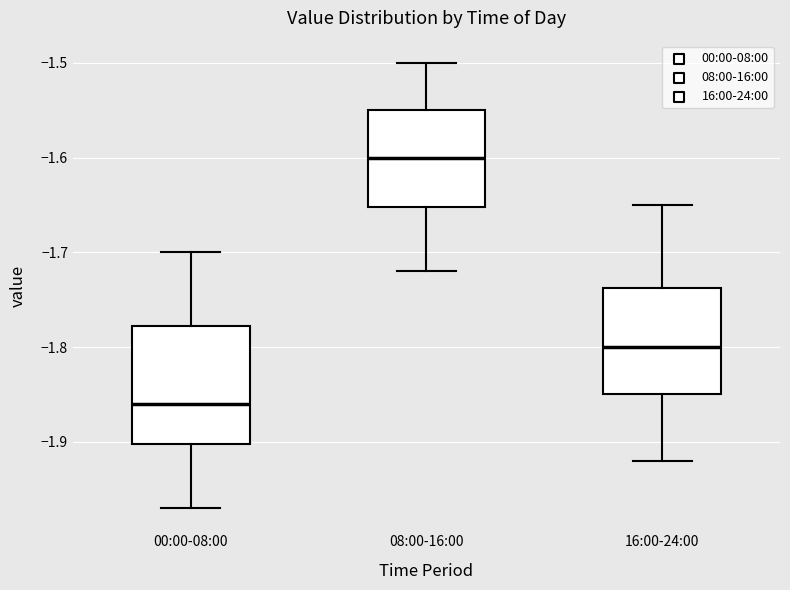

Reading left to right, transcribe this box plot: for each box, give where its median line is, the range the box spans, and where its two whiskers end, as read against the y-axis. The values are not printed on the chart, so give them approximately, as read against the axis.

00:00-08:00: median -1.86, box -1.90 to -1.78, whiskers -1.97 to -1.70
08:00-16:00: median -1.60, box -1.65 to -1.55, whiskers -1.72 to -1.50
16:00-24:00: median -1.80, box -1.85 to -1.74, whiskers -1.92 to -1.65